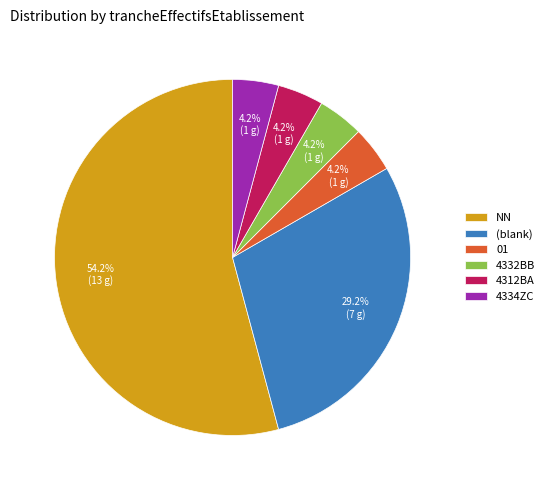

Which has a higher value, 4332BB or NN?

NN